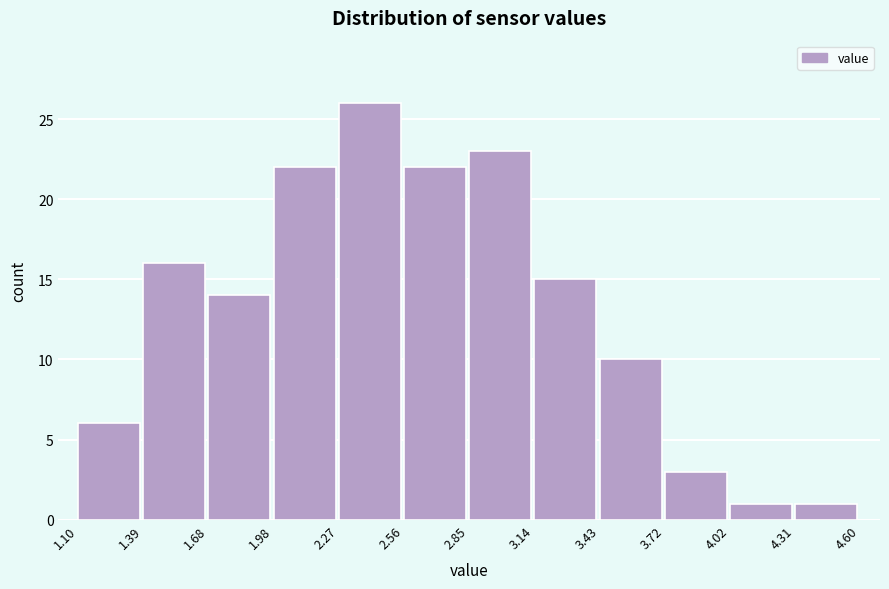

Reading left to right, list every bar in this chart as the range it spans on the x-axis followed by its height. The values are not printed on the chart, so give them approximately, as read against the axis.

1.10 to 1.39: 6
1.39 to 1.68: 16
1.68 to 1.98: 14
1.98 to 2.27: 22
2.27 to 2.56: 26
2.56 to 2.85: 22
2.85 to 3.14: 23
3.14 to 3.43: 15
3.43 to 3.72: 10
3.72 to 4.02: 3
4.02 to 4.31: 1
4.31 to 4.60: 1